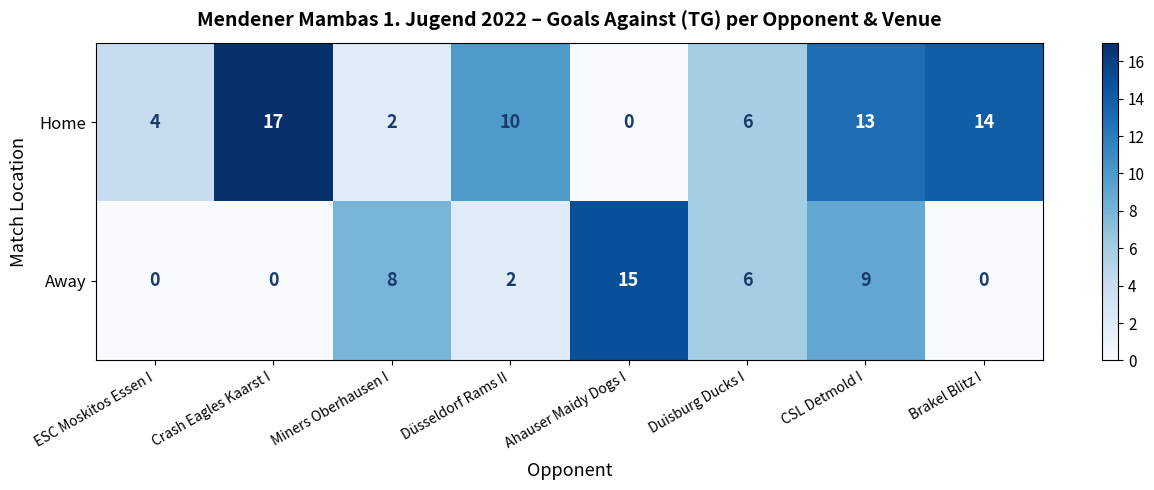

Rank the series at ESC Moskitos Essen I from highest to lowest value.

Home, Away